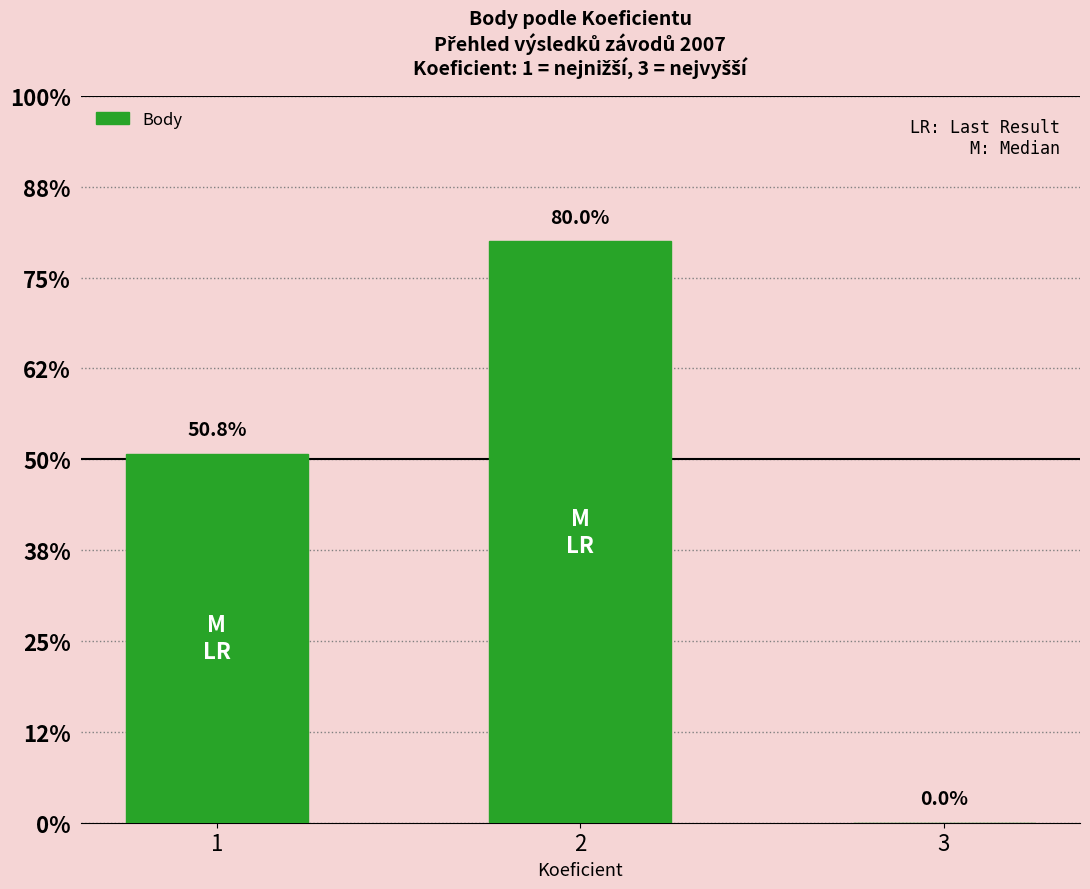

How many data points does each series have?

3